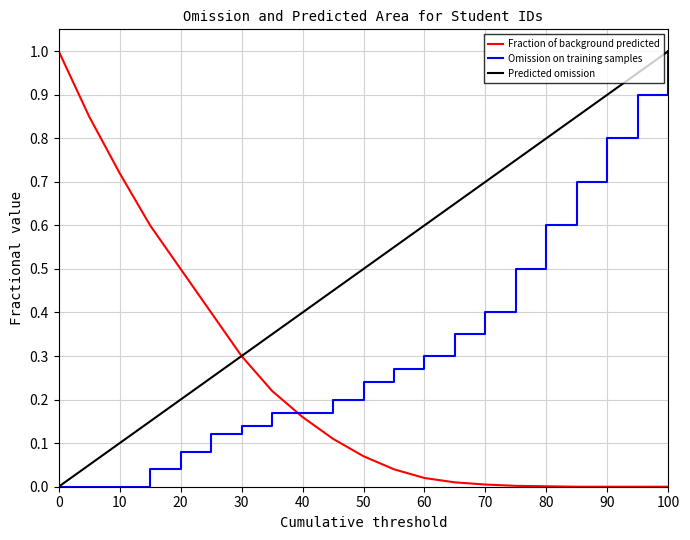

List the series in order of their overall mean, lowest first.

Fraction of background predicted, Omission on training samples, Predicted omission